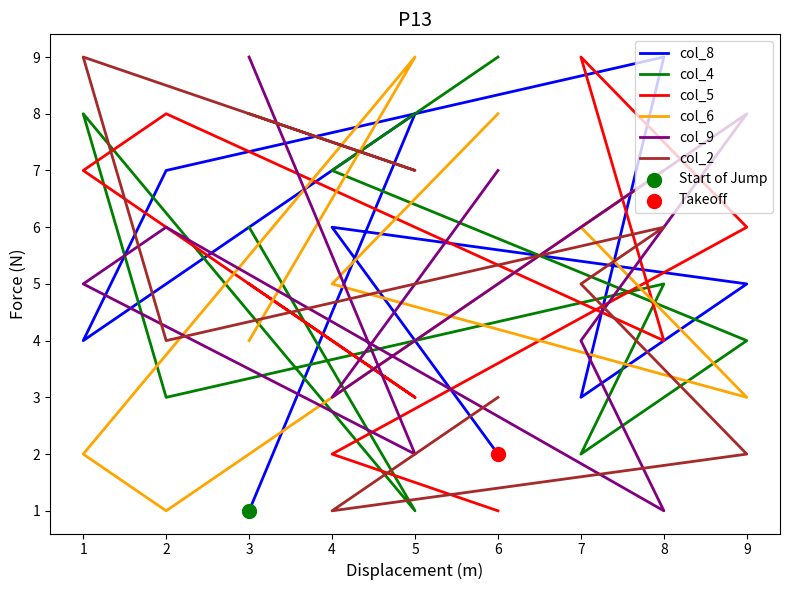

At how many categories does at least one series exceed 8?

6